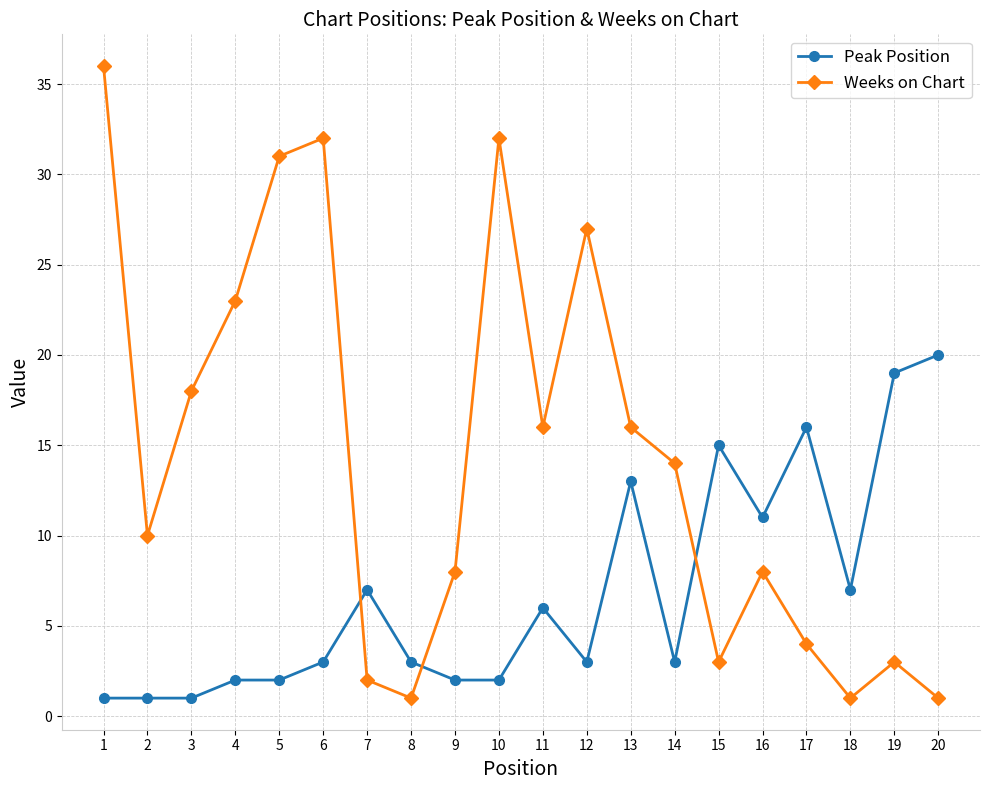

Which series changed the most between 1 and 12?

Weeks on Chart